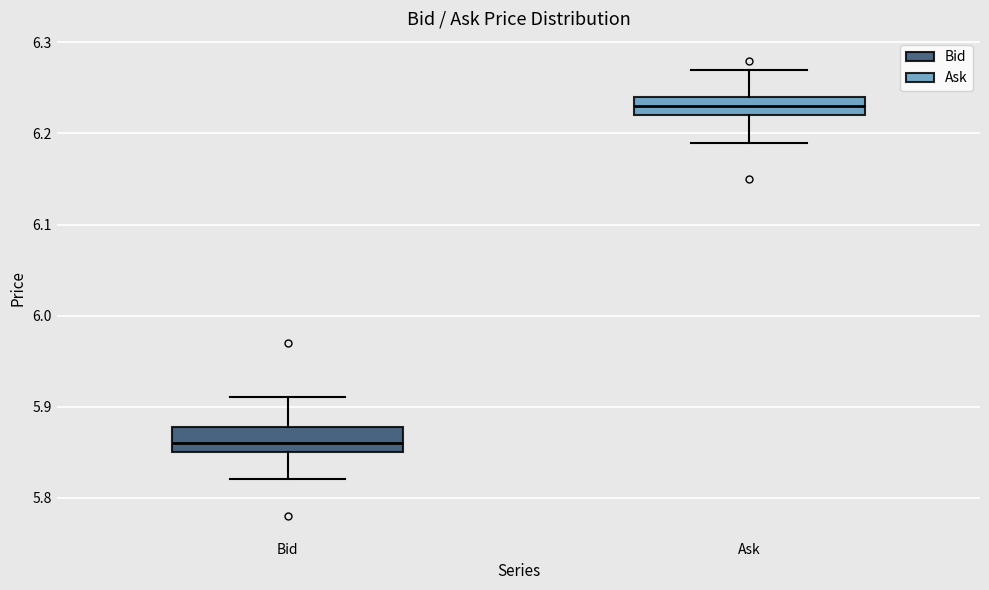

Reading left to right, read every box against the y-axis: the position of its median line, the range the box covers, and the ends of its whiskers. The values are not printed on the chart, so give them approximately, as read against the axis.

Bid: median 5.86, box 5.85 to 5.88, whiskers 5.82 to 5.91
Ask: median 6.23, box 6.22 to 6.24, whiskers 6.19 to 6.27